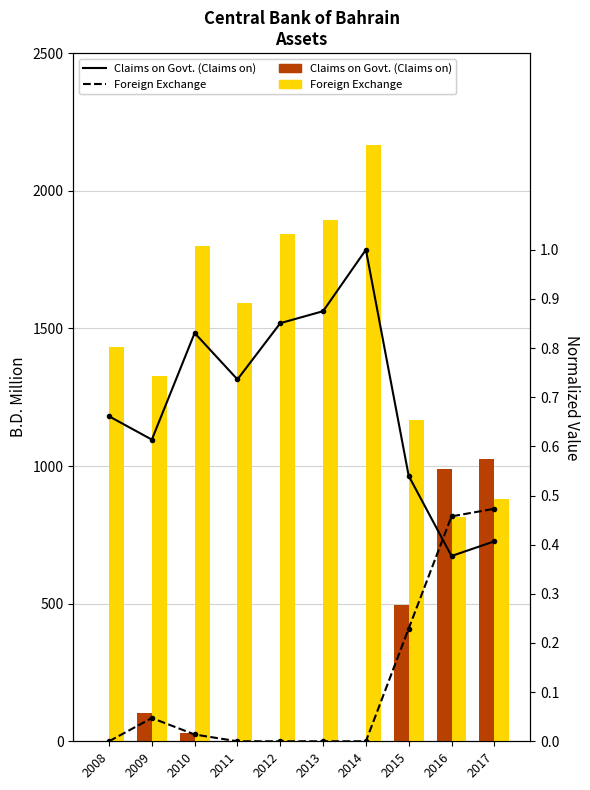

What is the sum of the Claims on Govt. (Claims on) values at 2017 and 2008?

1024.0